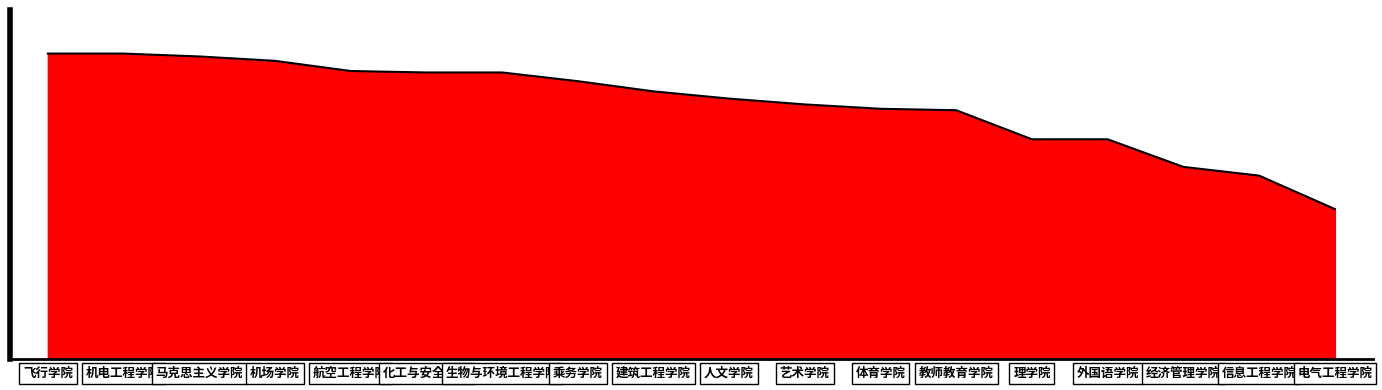

Is this an area chart (filled region under the line)?

Yes